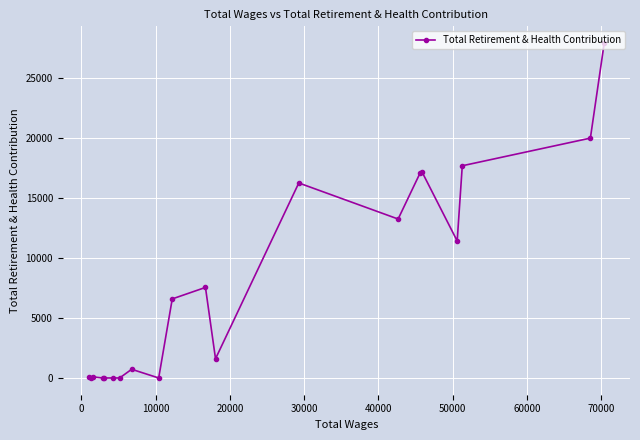

What is the average value?

7876